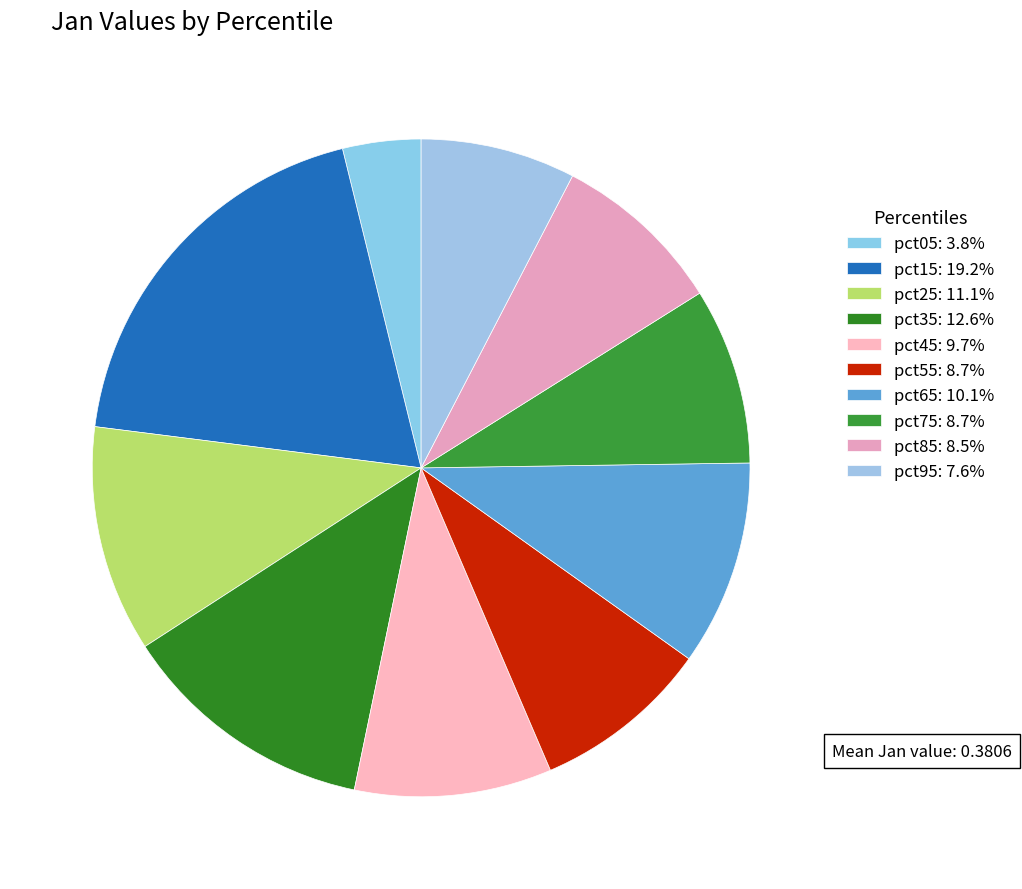

True or false: pct95 accounts for 8% of the total.

True